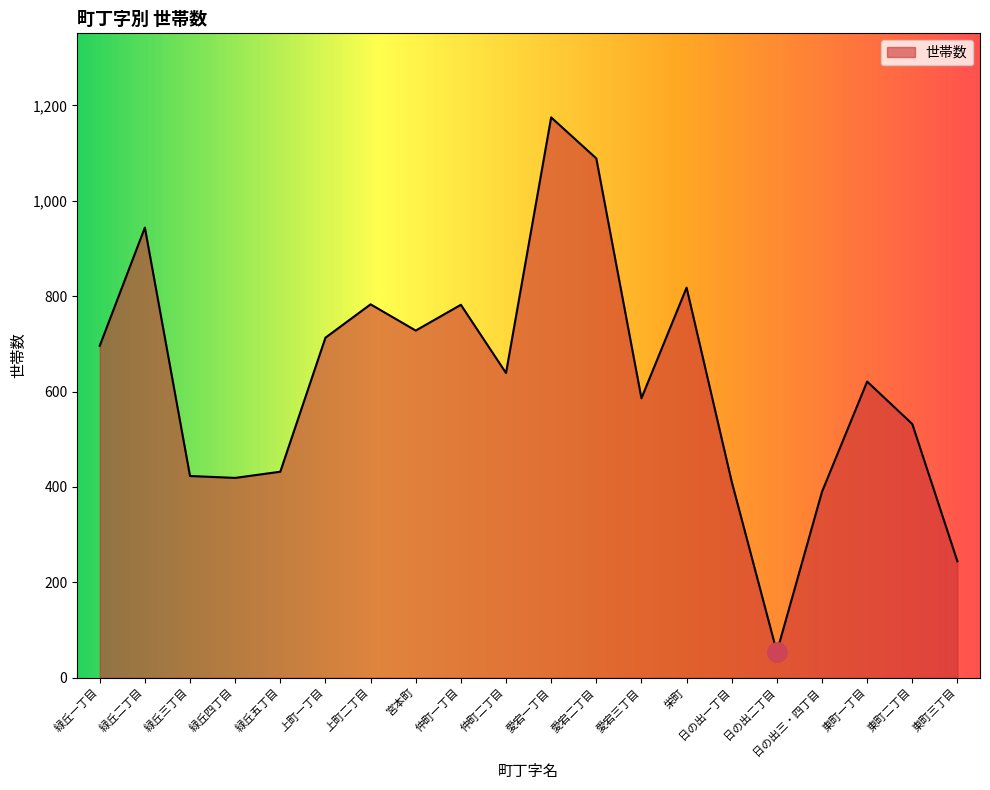

The value at 愛宕二丁目 is 1825. True or false?

False